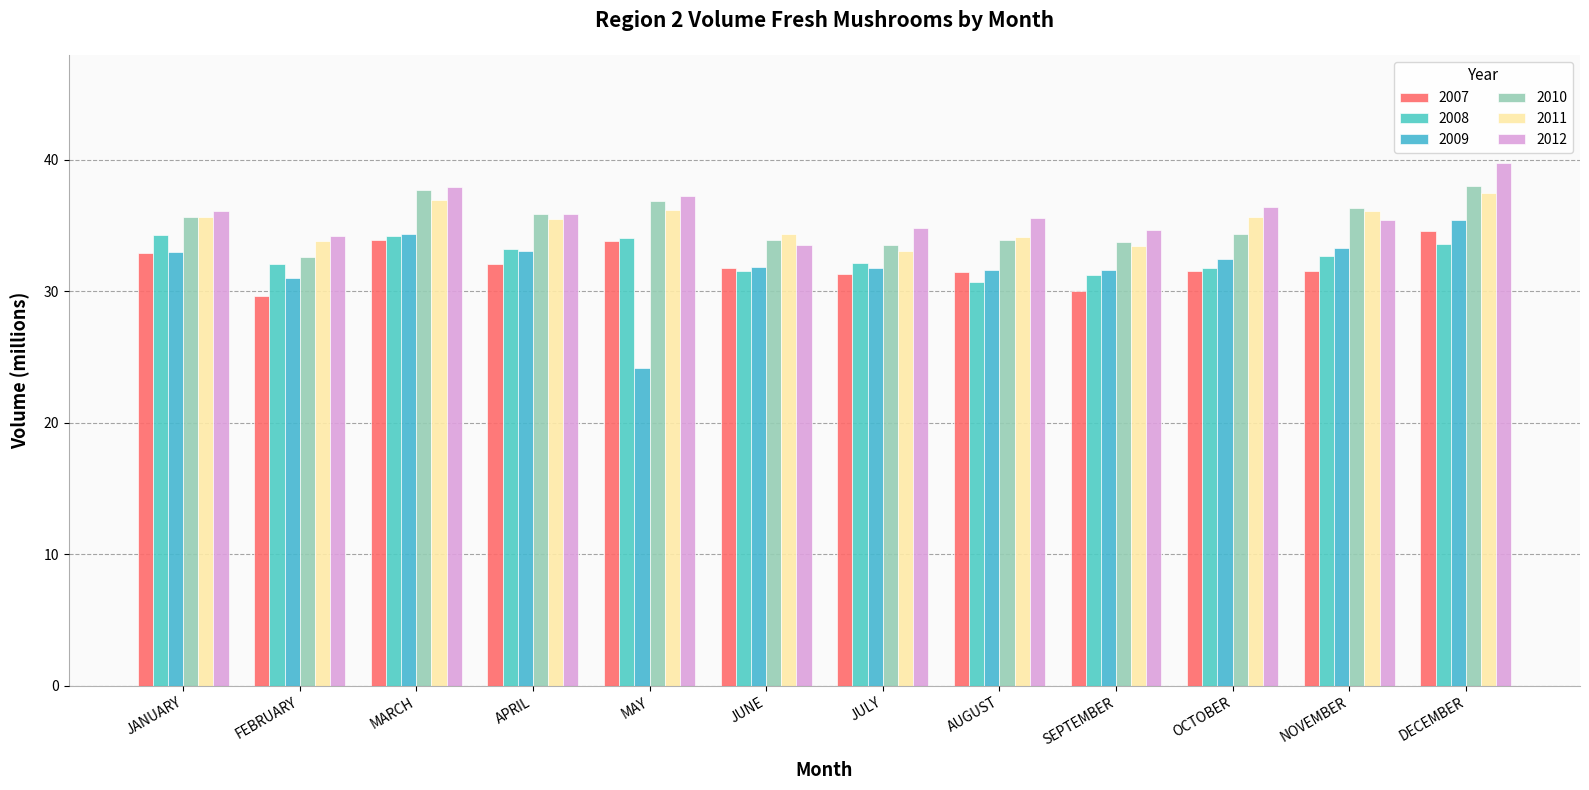

At which category is the sum across all series the highest?

DECEMBER